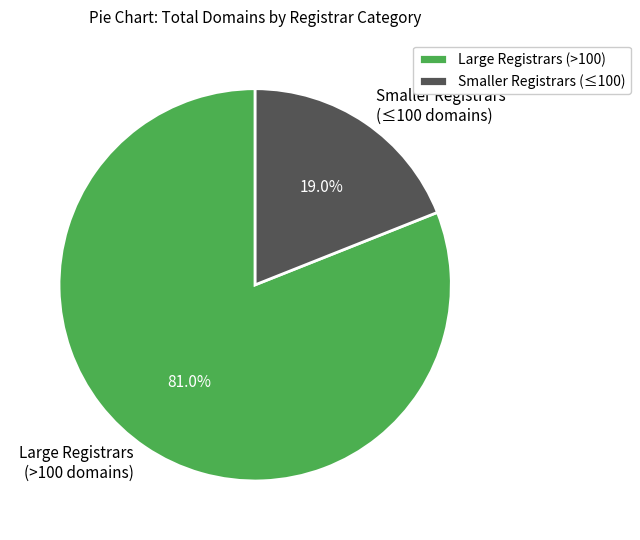

Combined, do Large Registrars (>100 domains) and Smaller Registrars (≤100 domains) account for over 50%?

Yes